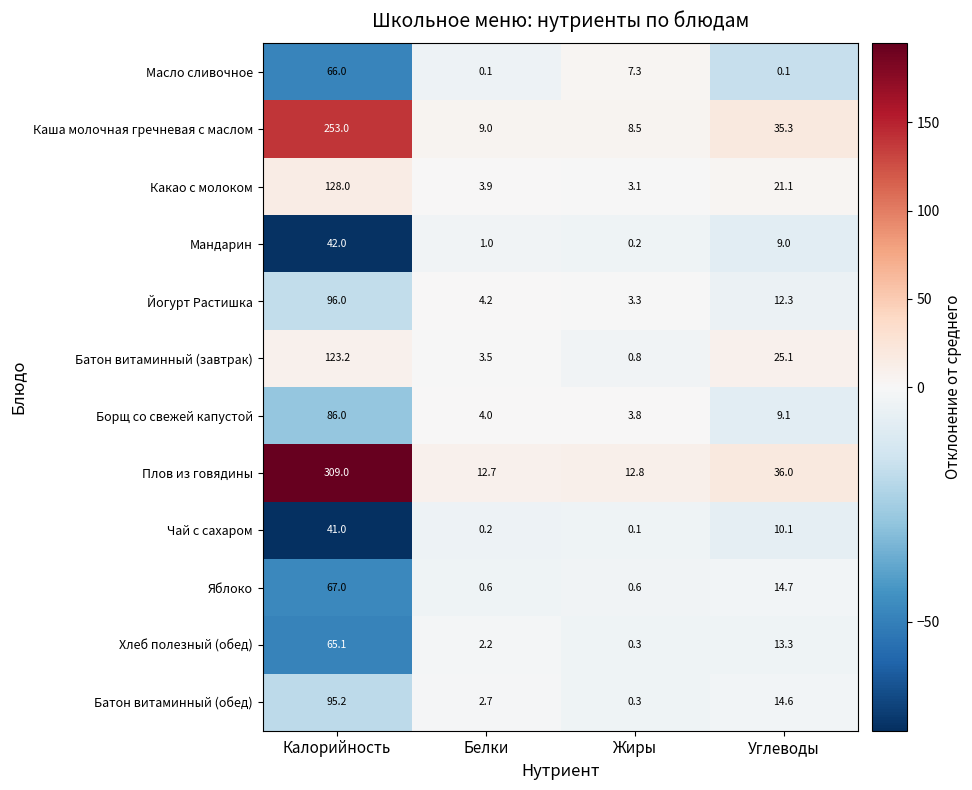

Read the Какао с молоком value at Белки.

3.9